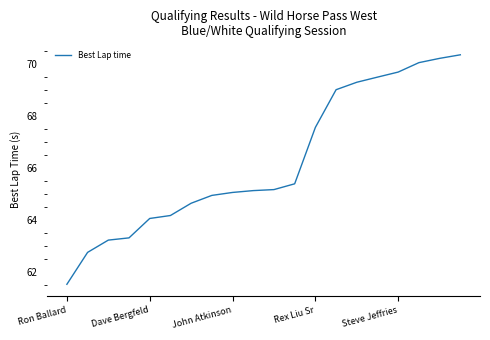

How many categories are shown in the chart?

20